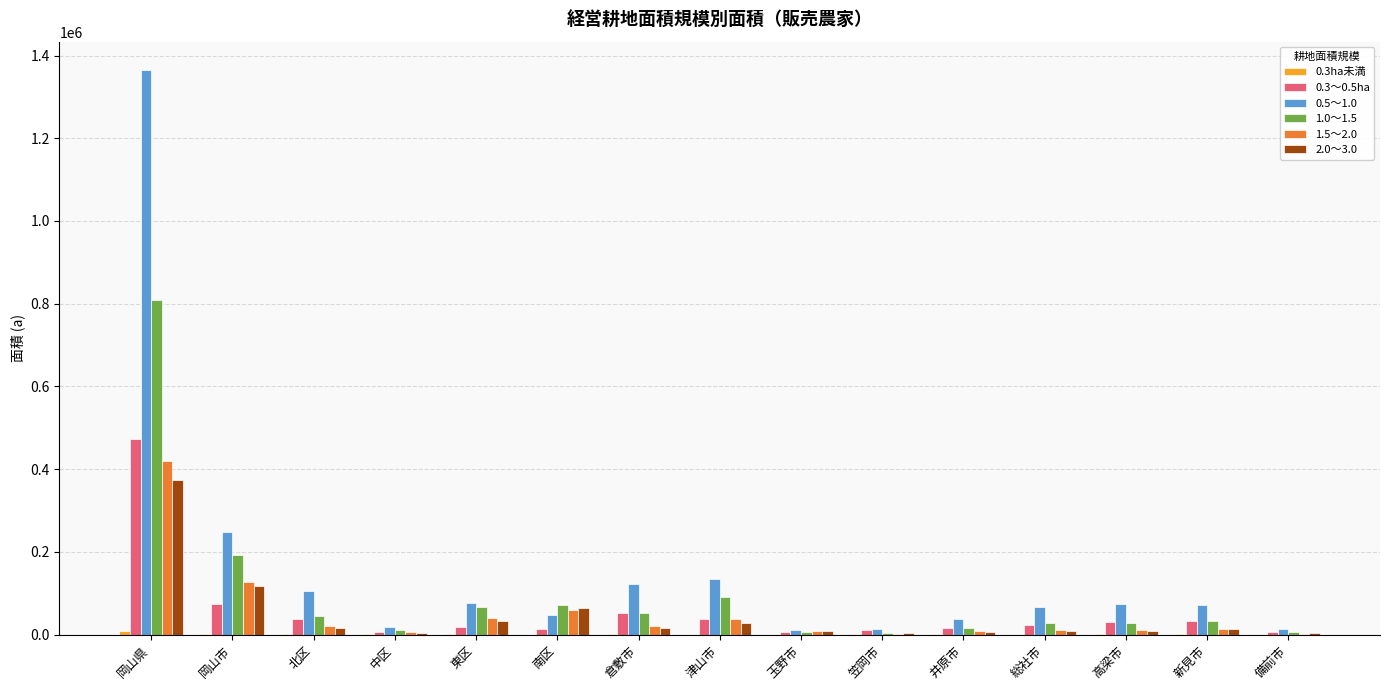

How many groups of bars are there?

15